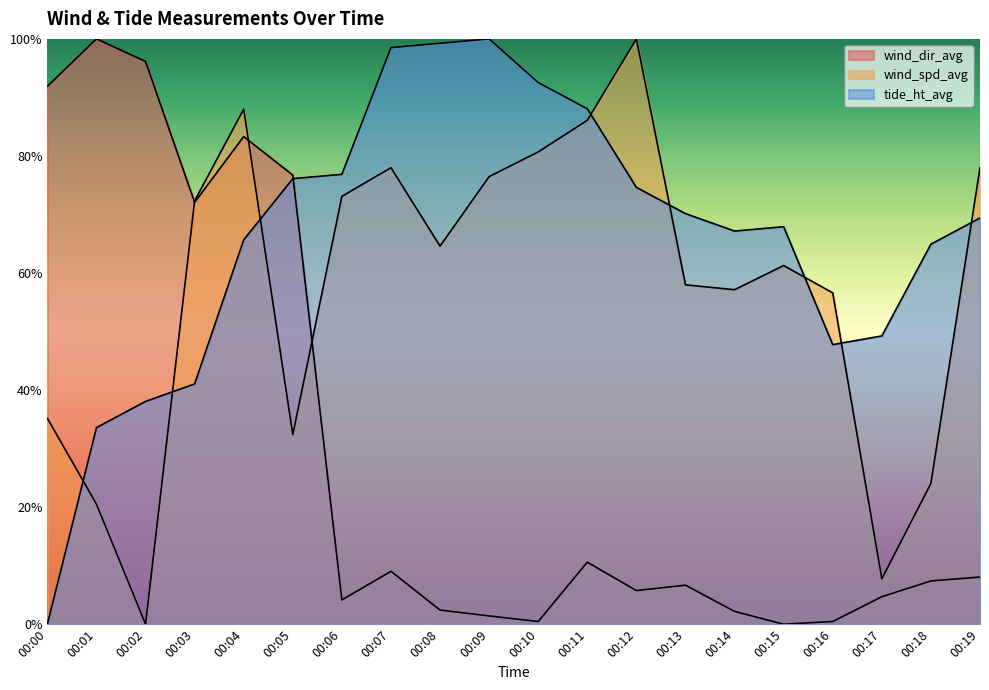

Which category has the highest value across all series?

00:12